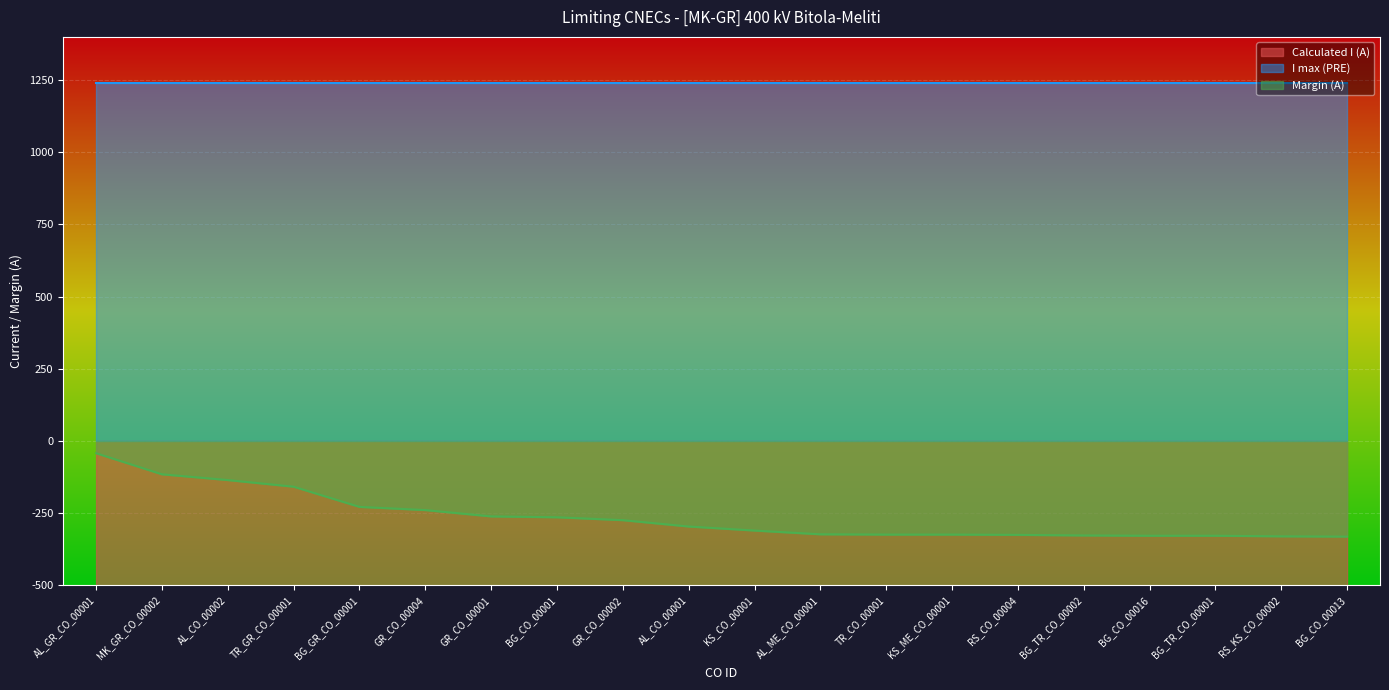

Which series has the widest spread of values?

Calculated I (A)